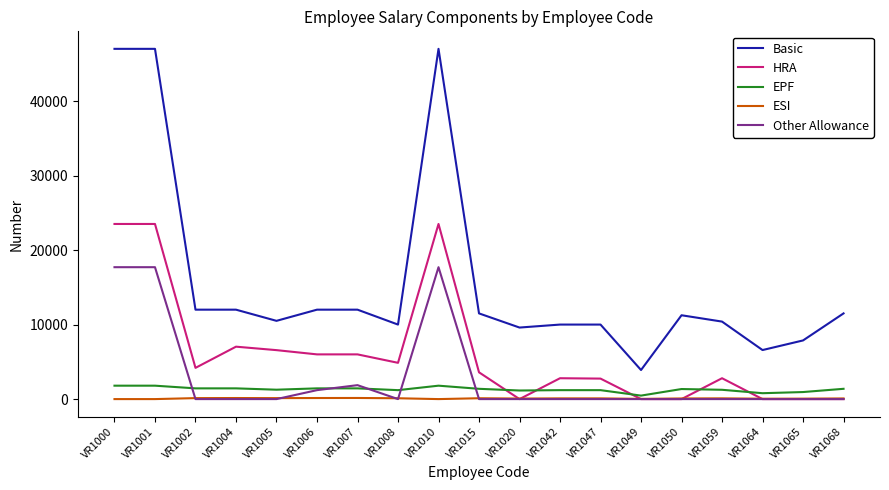

How many lines are shown in the chart?

5